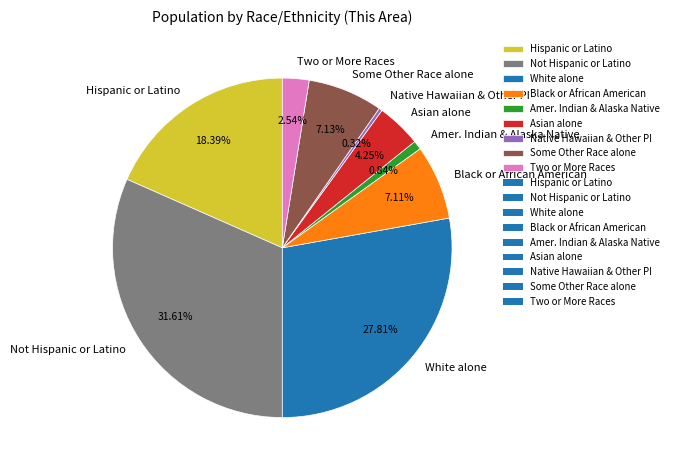

What percentage is NOT represented by Not Hispanic or Latino?

68.4%